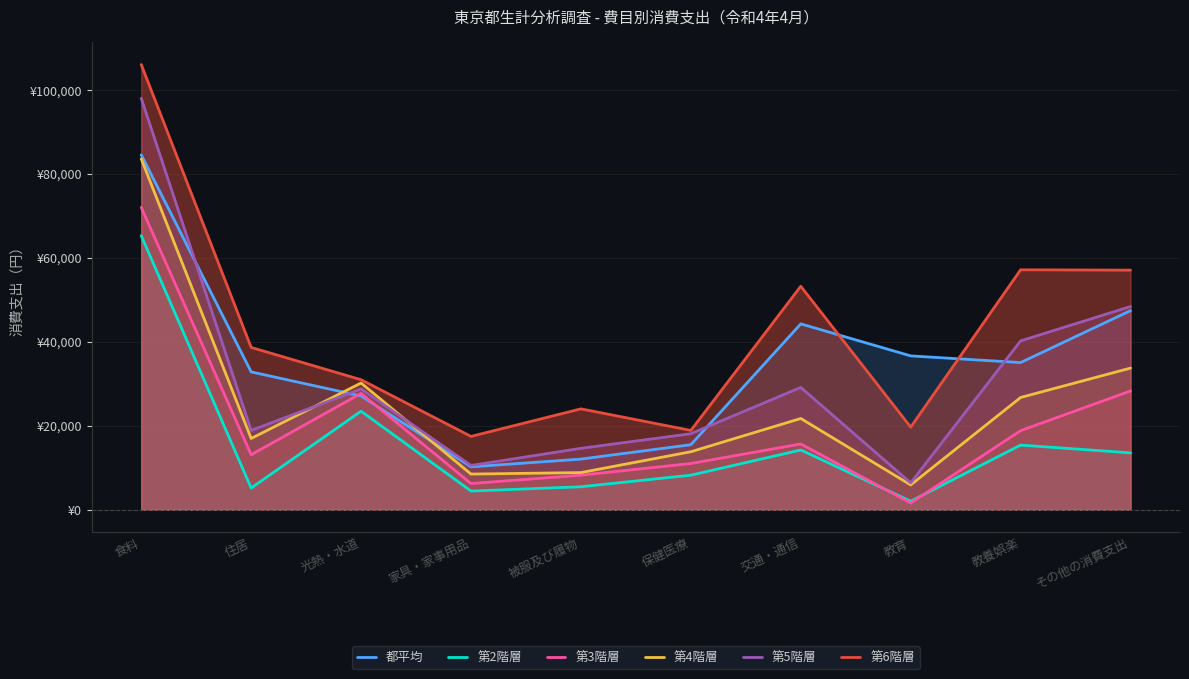

The value of 第5階層 at 教養娯楽 is 40232. True or false?

True